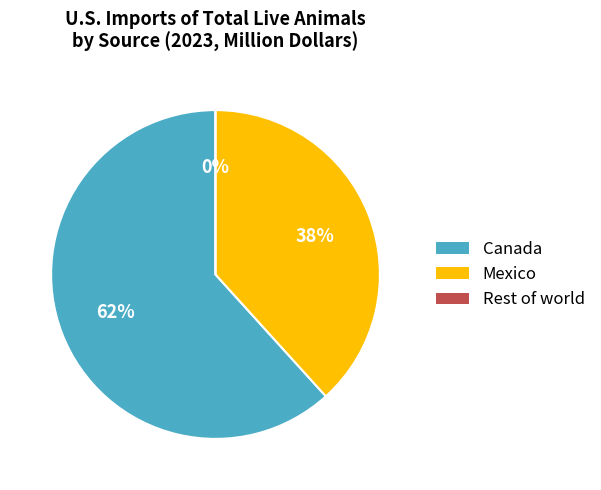

What is the majority slice?

Canada